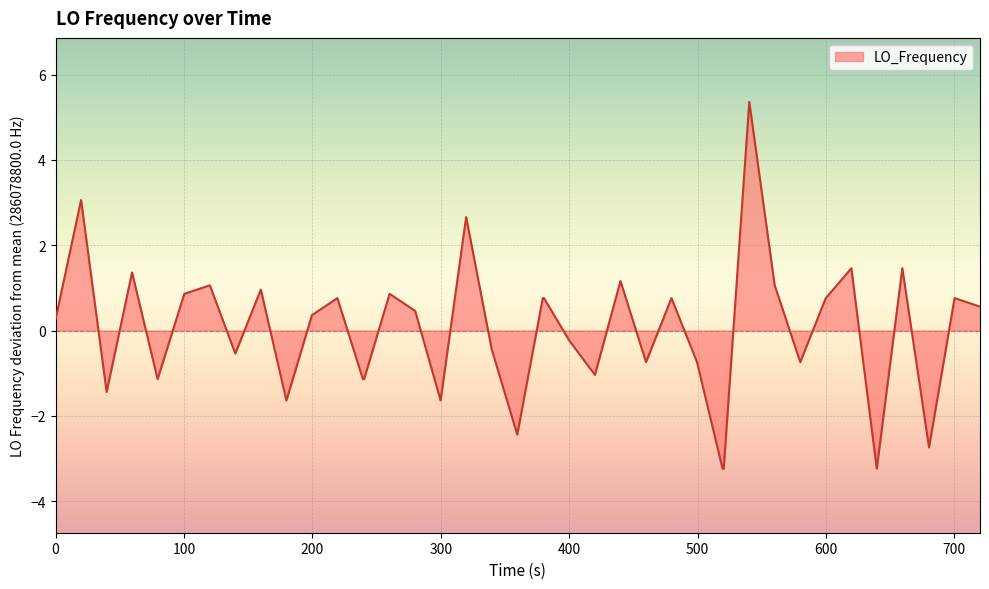

What is the maximum value shown in the chart?

5.4